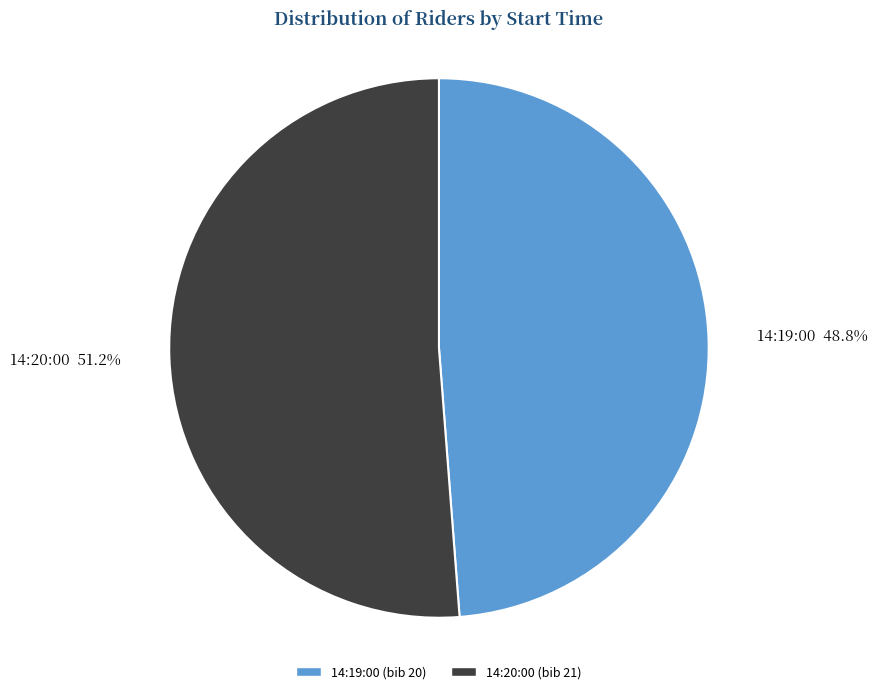

Is there a majority slice in this chart?

Yes